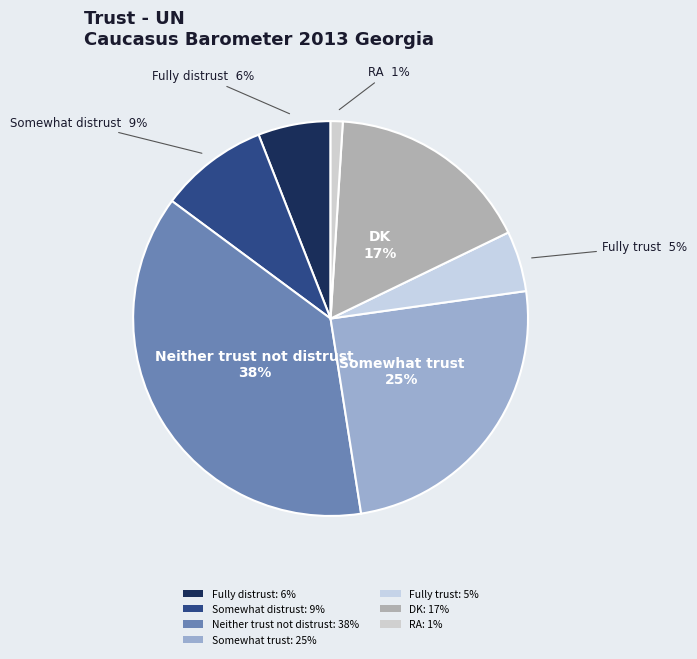

True or false: Fully distrust accounts for 6% of the total.

True